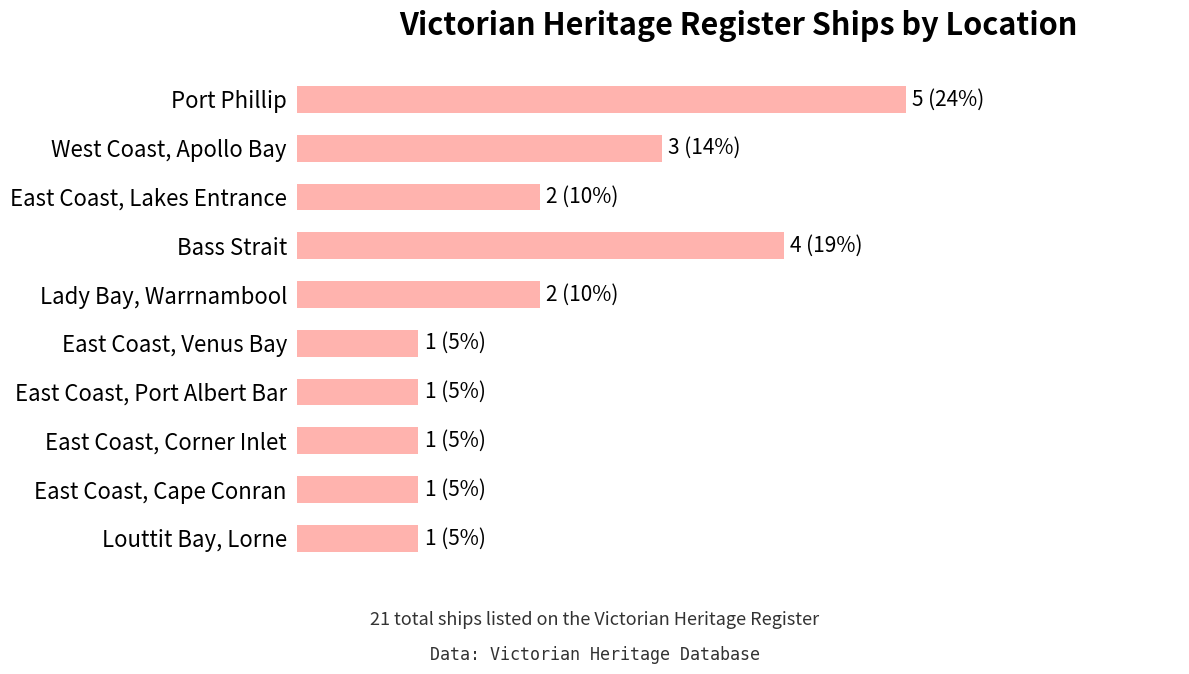

Does the chart contain any negative values?

No